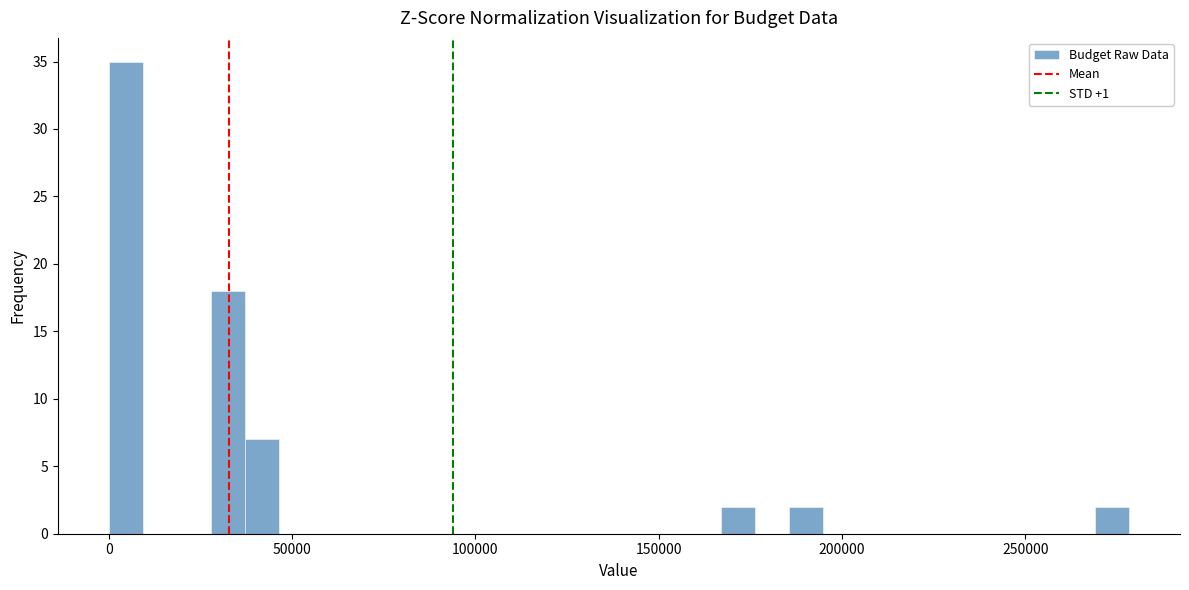

Around what value on the x-axis is the tallest bar? Give the approximate position of its centre, as read against the axis.

5000